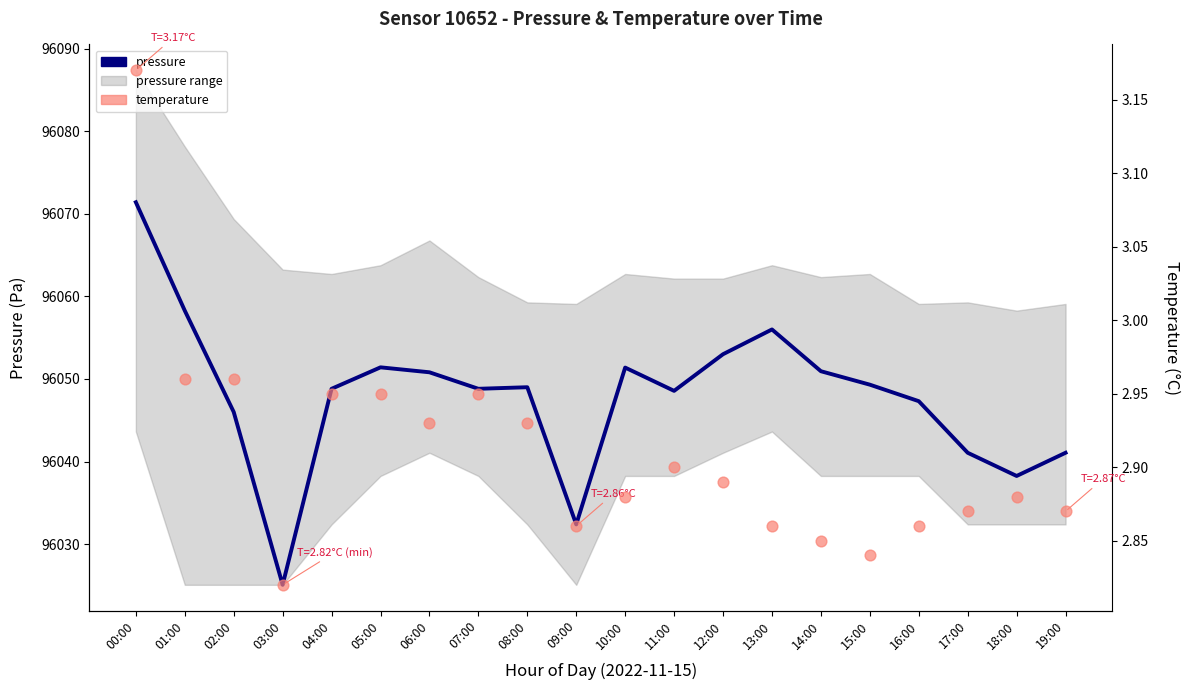

Which series has the largest Y range (max minus min)?

pressure